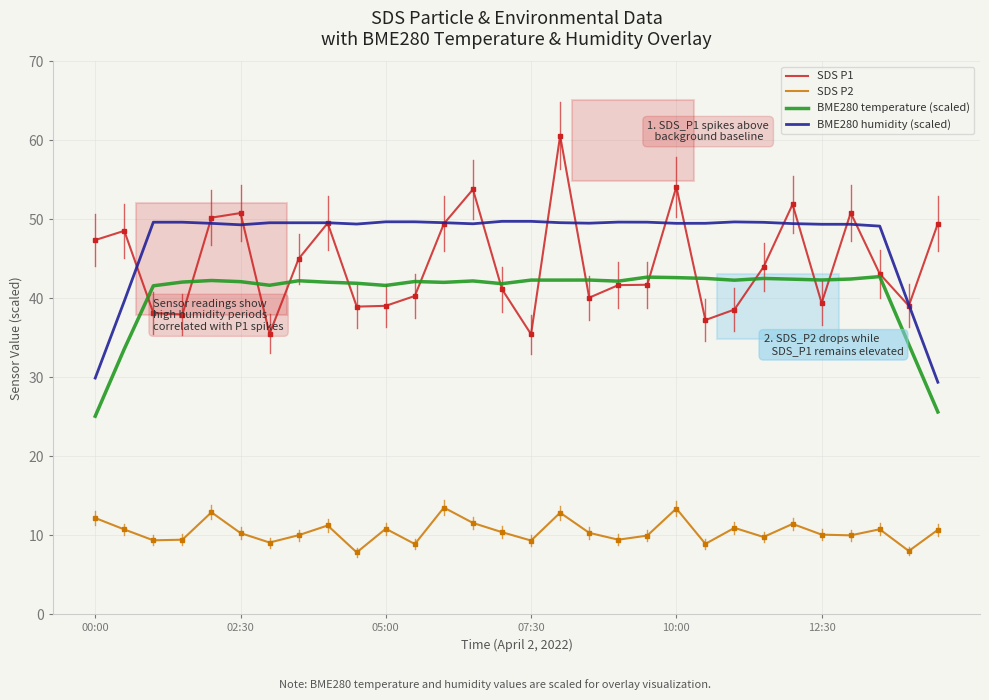

What is the maximum value for SDS P1?

60.6